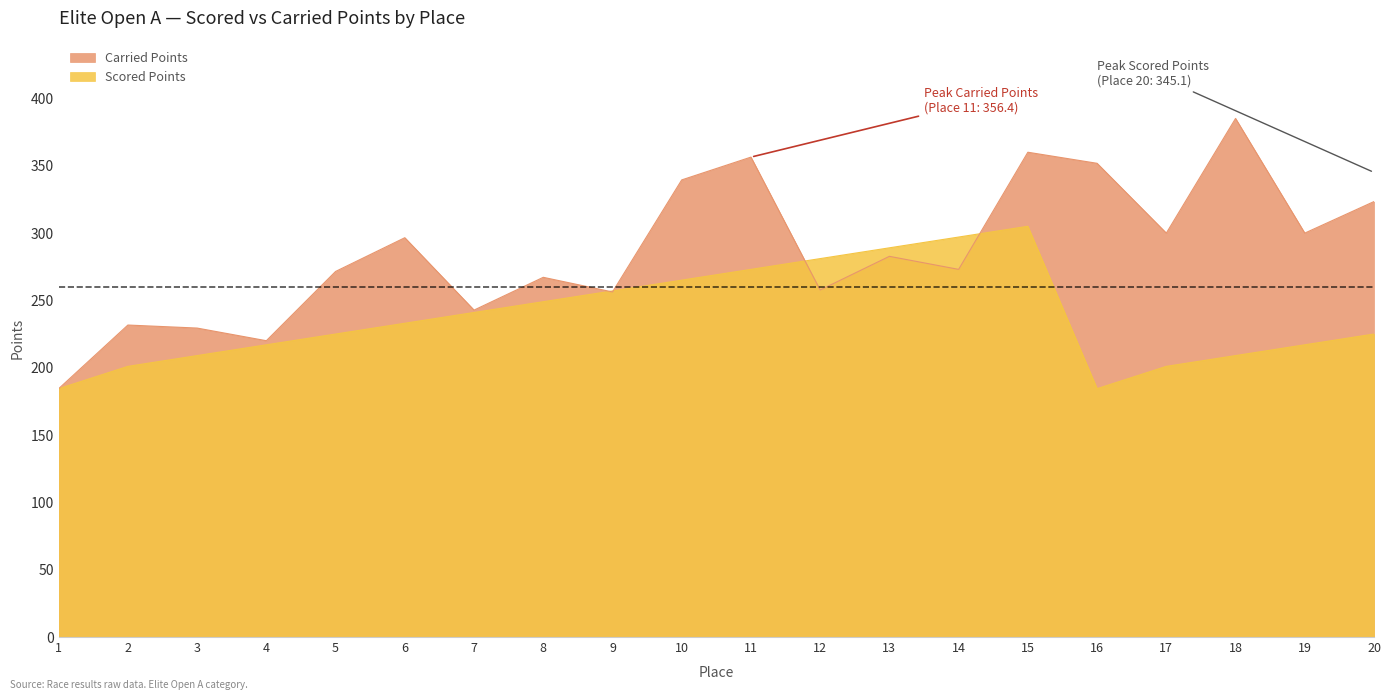

What is the difference between the maximum and minimum values in the Carried Points series?

200.7